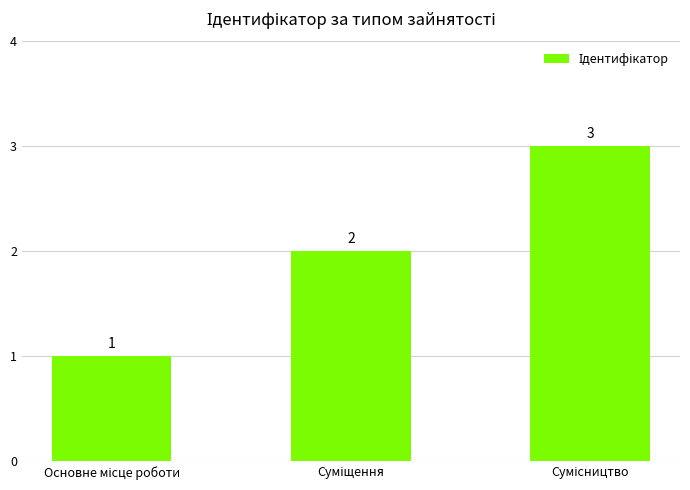

How many values are between 1 and 3?

3